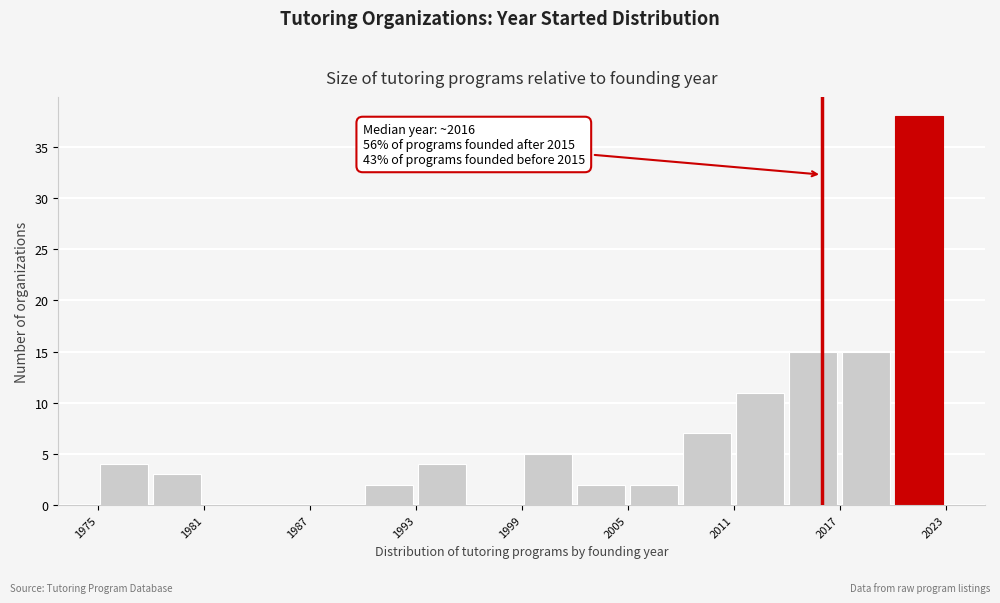

Read against the x-axis, roughly where is the centre of the tallest bar?

2022